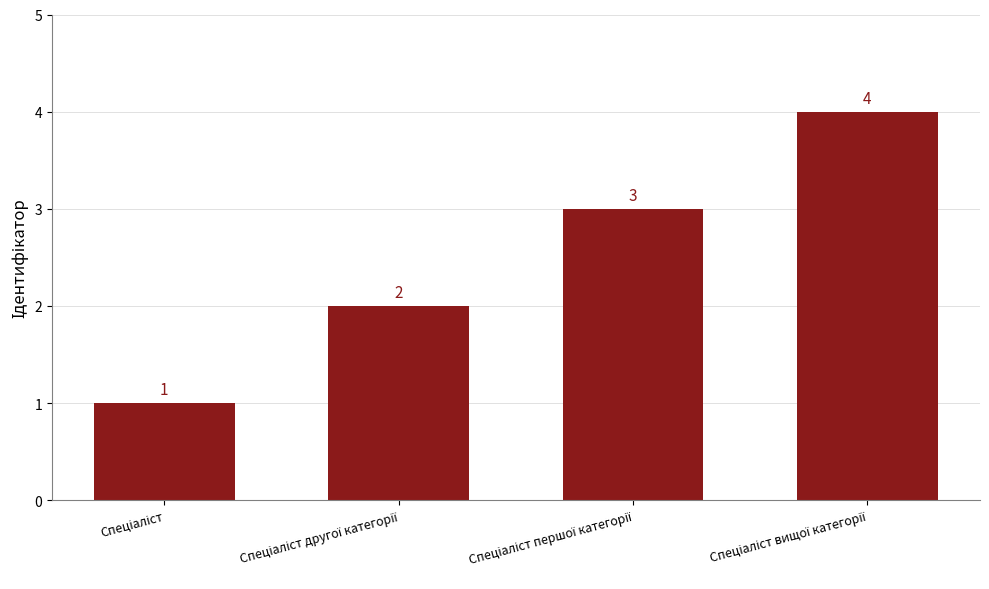

How many values are between 2 and 4?

3